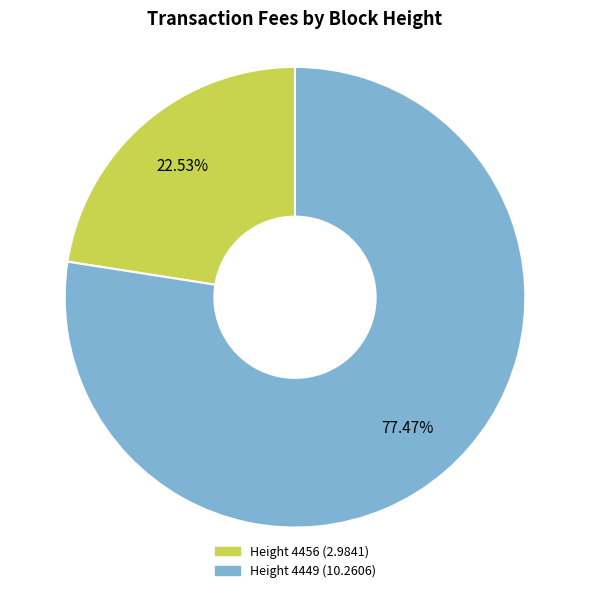

Approximately how many times larger is the value at Height 4449 compared to Height 4456?

3.4